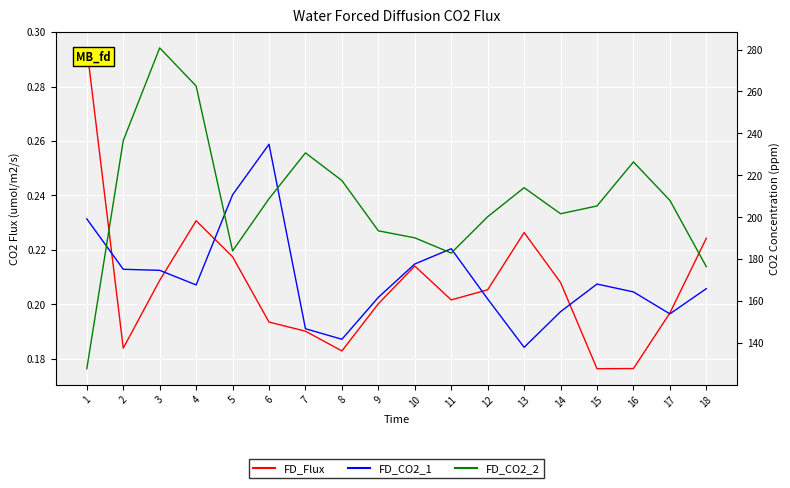

Which series changed the most between 5 and 16?

FD_CO2_2